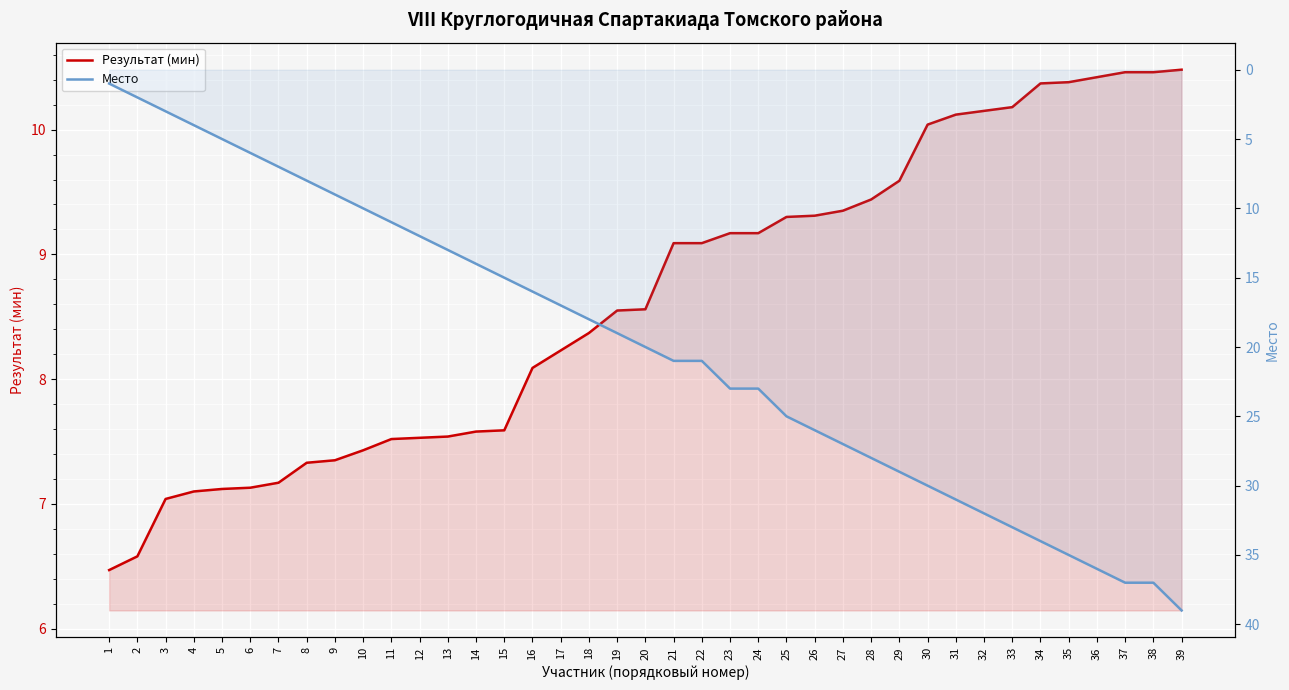

Is it true that Результат (мин) equals 9.1 at 22?

True